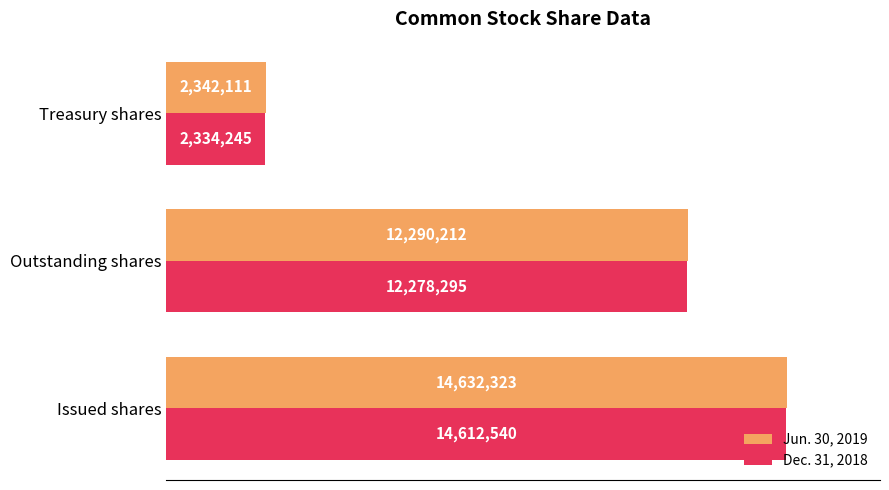

What are all the series names shown in the legend?

Jun. 30, 2019, Dec. 31, 2018